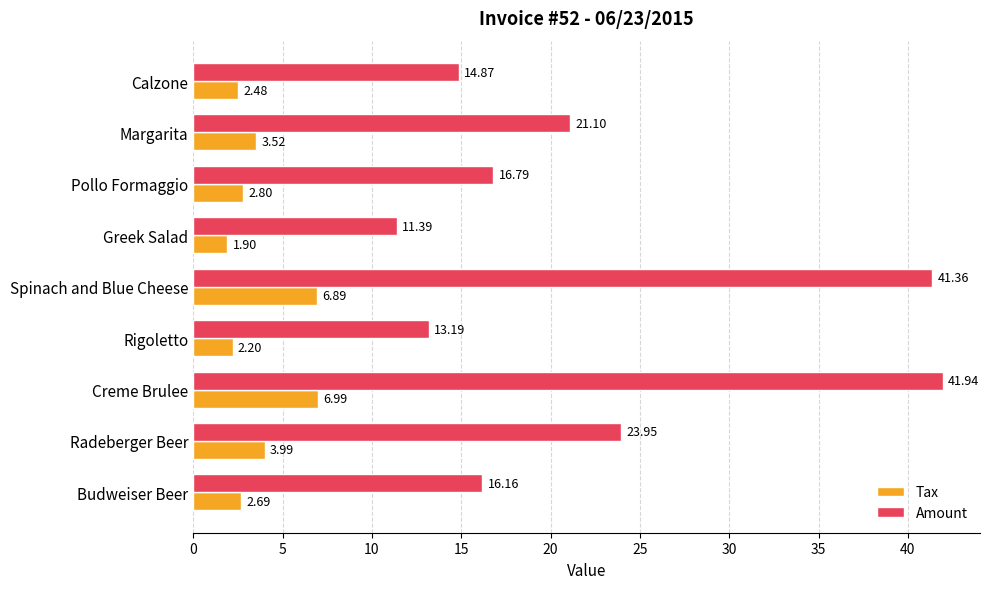

Which series has the widest spread of values?

Amount